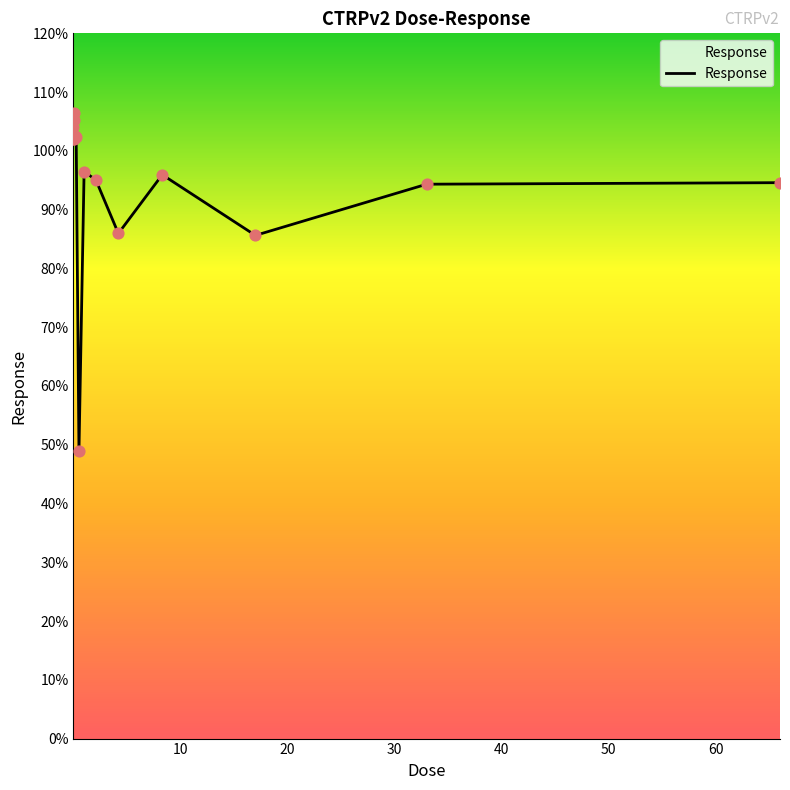

What is the difference between the maximum and minimum values?

57.6